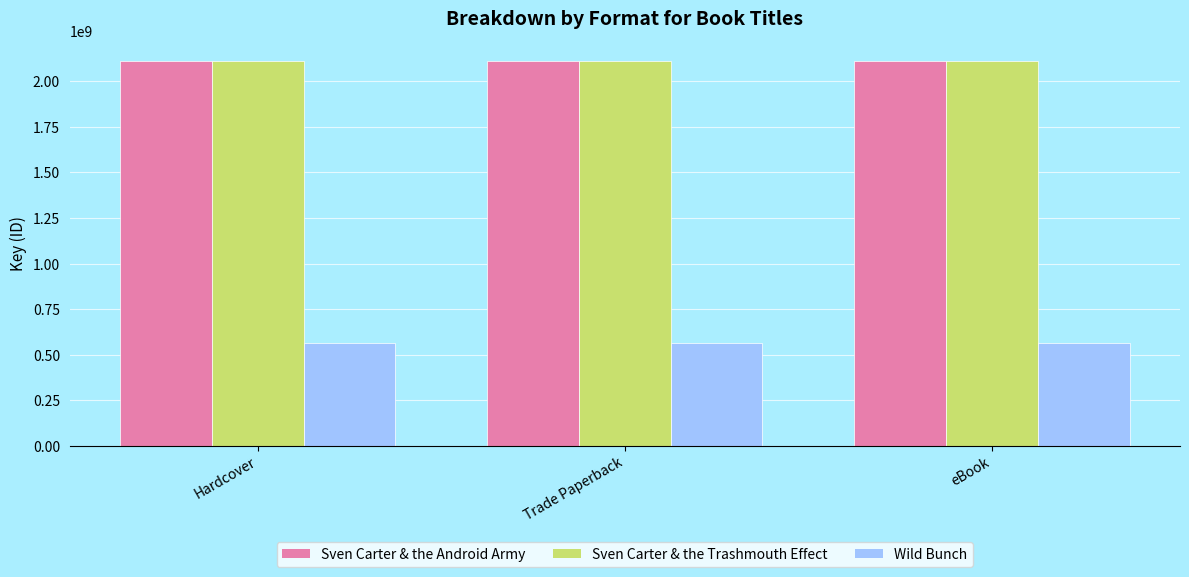

What is the spread (max minus min) of values at Hardcover?

1549742117